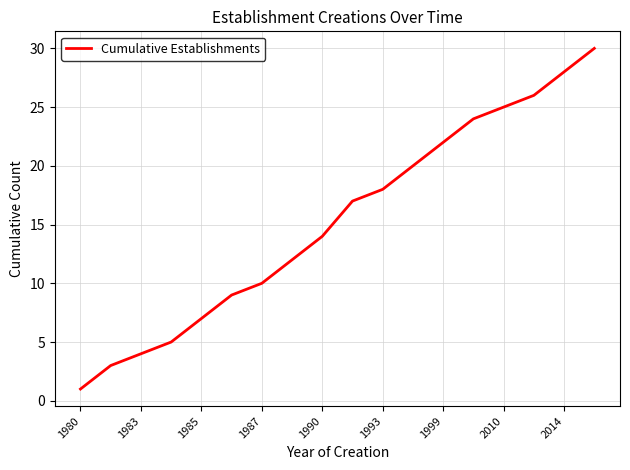

What is the difference between the maximum and minimum values?

29